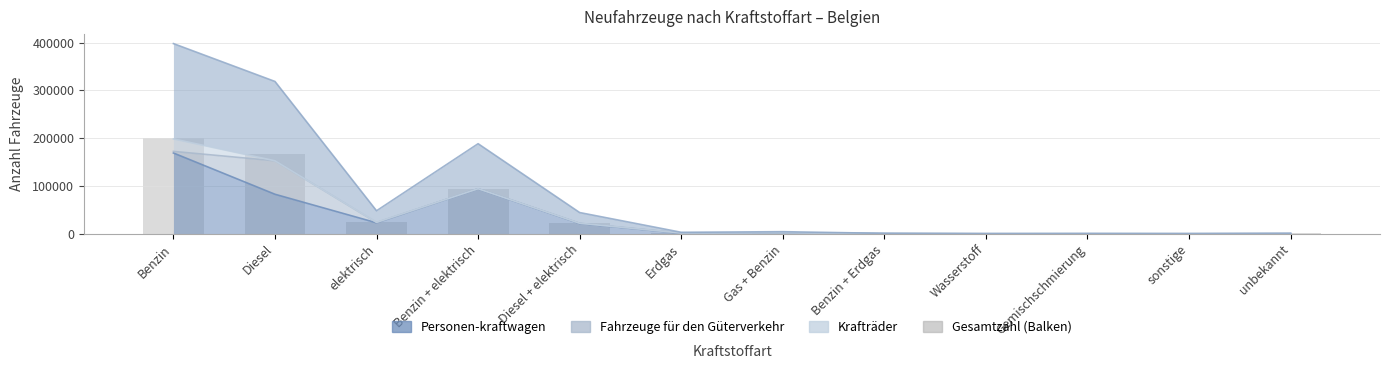

Rank the categories by value from lowest to highest.

Wasserstoff, sonstige, Gemischschmierung, Benzin + Erdgas, unbekannt, Erdgas, Gas + Benzin, Diesel + elektrisch, elektrisch, Benzin + elektrisch, Diesel, Benzin